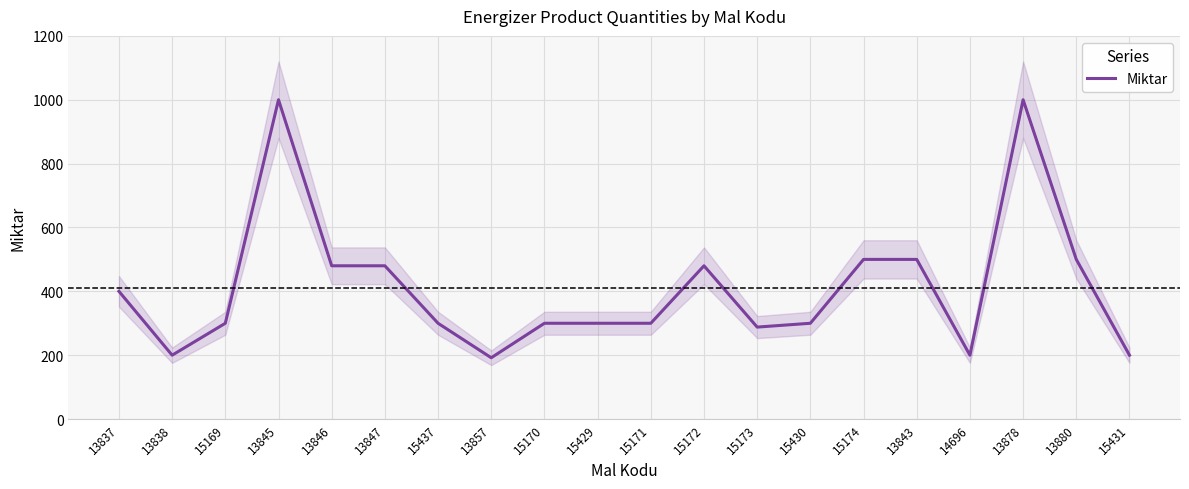

List the labels in order of value, smallest first.

13857, 13838, 14696, 15431, 15173, 15169, 15437, 15170, 15429, 15171, 15430, 13837, 13846, 13847, 15172, 15174, 13843, 13880, 13845, 13878